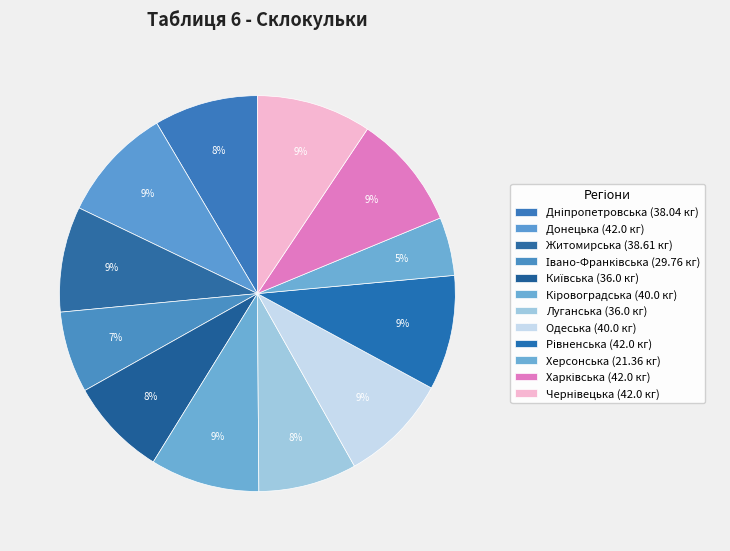

How many slices are in this pie chart?

12